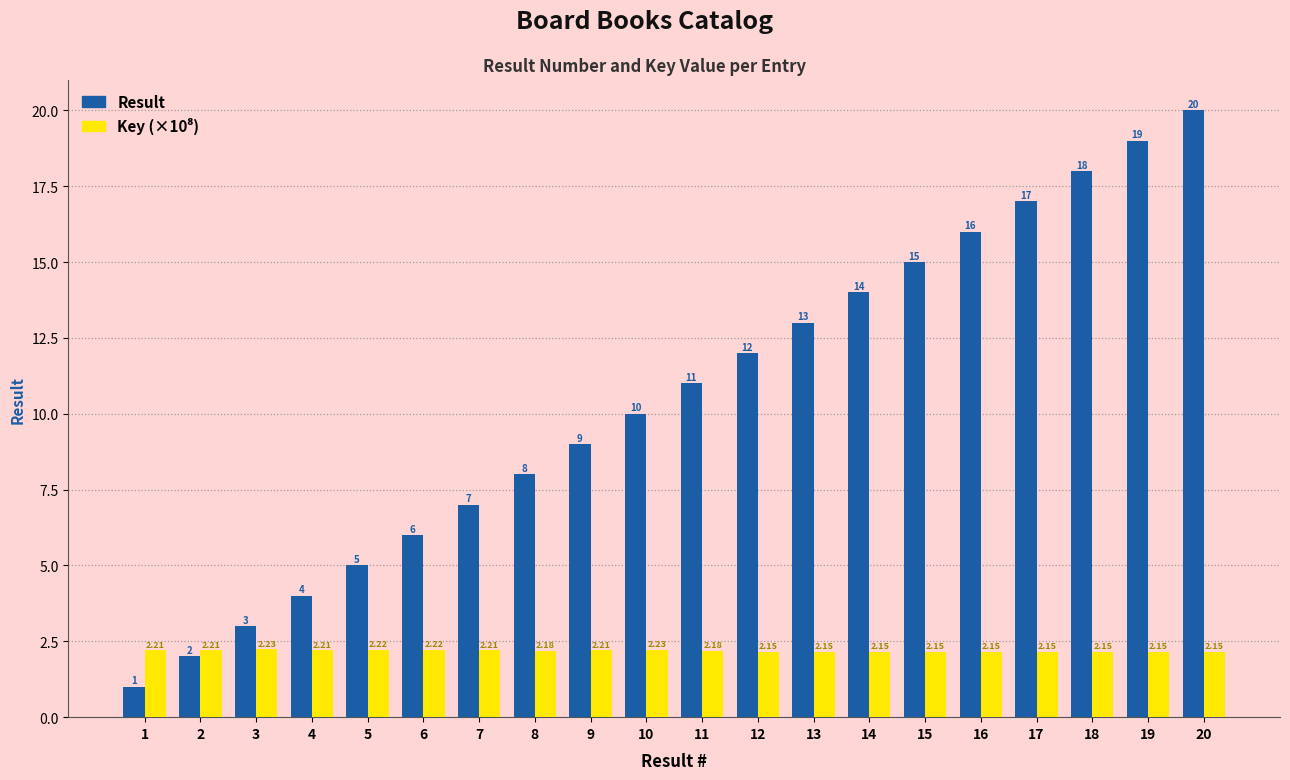

Which series changed the most between 2 and 10?

Result